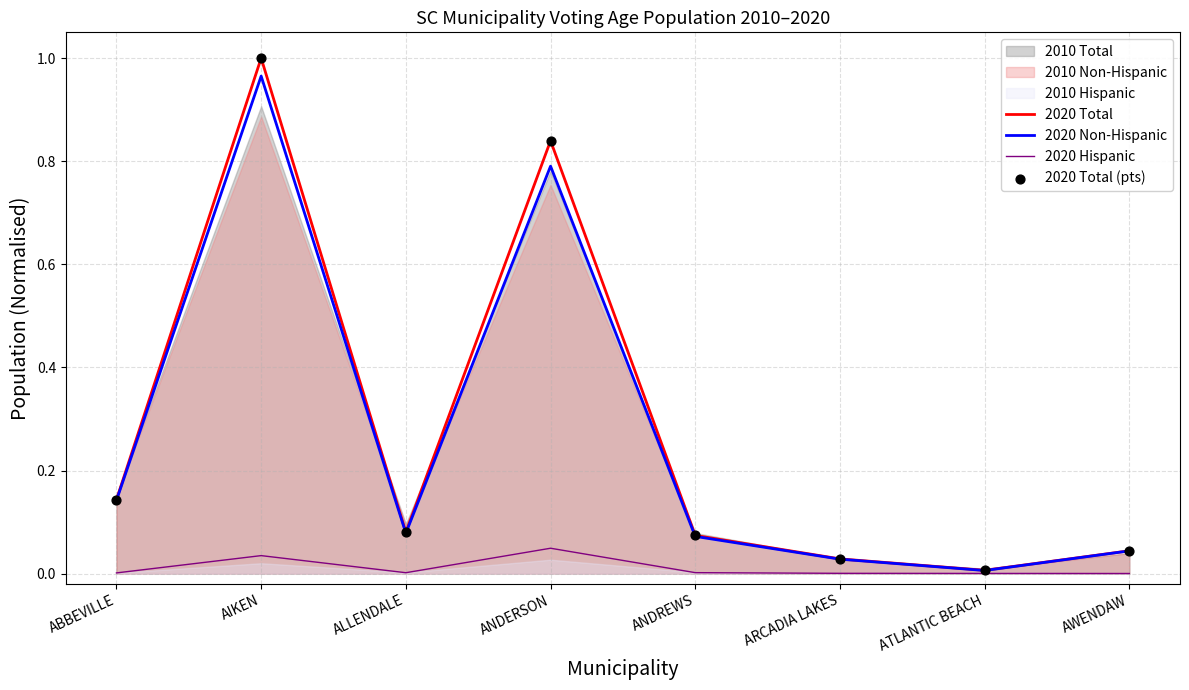

Is it true that 2020 Hispanic equals 0.0 at ARCADIA LAKES?

True